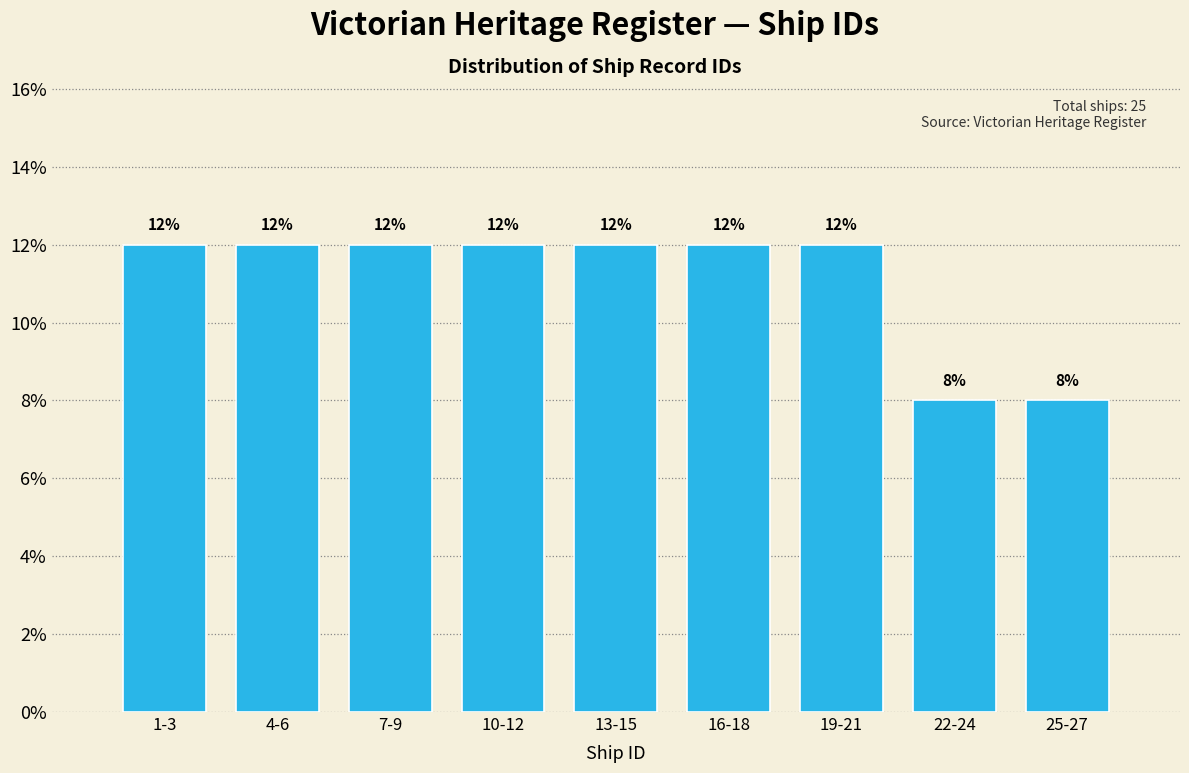

Reading left to right, transcribe all the data shown in this chart.

1-3=12	4-6=12	7-9=12	10-12=12	13-15=12	16-18=12	19-21=12	22-24=8	25-27=8